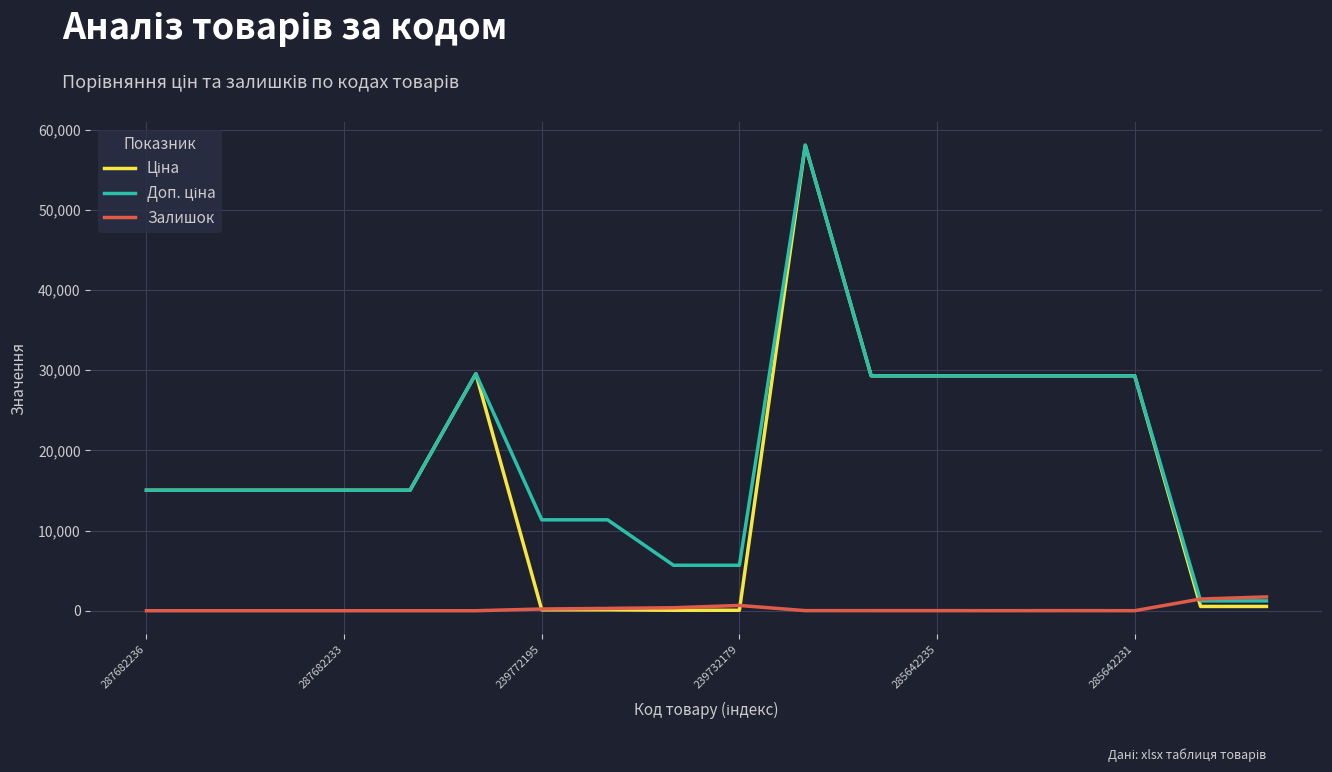

Reading right to left, extract all data points from this chart.

Ціна: 535.4	535.4	29294.9	29294.9	29294.9	29294.9	29294.9	58037.0	56.7	56.7	113.3	113.3	29548.9	15019.2	15019.2	15019.2	15019.2	15019.2
Доп. ціна: 1227.2	1227.2	29294.9	29294.9	29294.9	29294.9	29294.9	58037.0	5667.0	5667.0	11334.0	11334.0	29548.9	15019.2	15019.2	15019.2	15019.2	15019.2
Залишок: 1721.0	1460.0	4.0	13.0	5.0	11.0	11.0	12.0	658.0	370.0	290.0	215.0	0.0	0.0	0.0	0.0	0.0	0.0